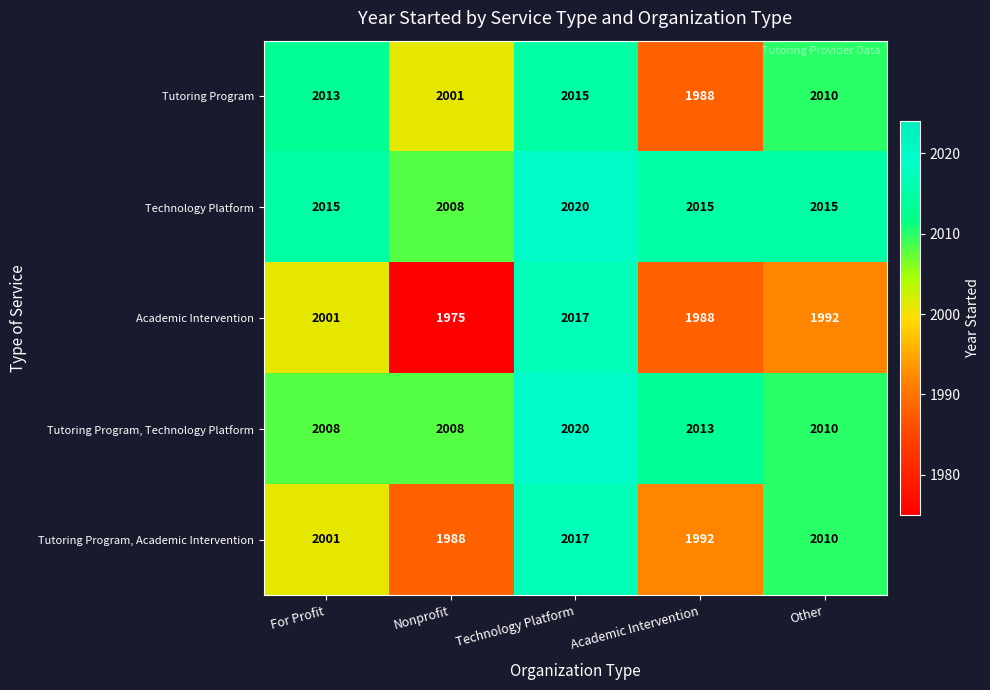

The Tutoring Program, Technology Platform series shows 938 at Nonprofit. True or false?

False